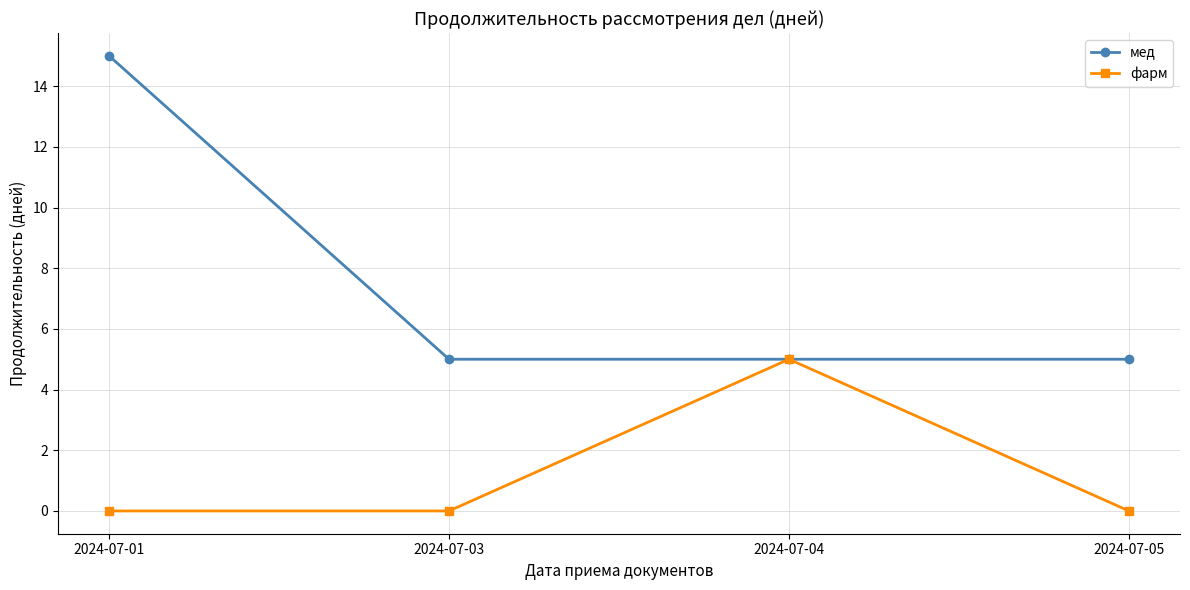

Rank the series by their maximum value, from lowest to highest.

фарм, мед